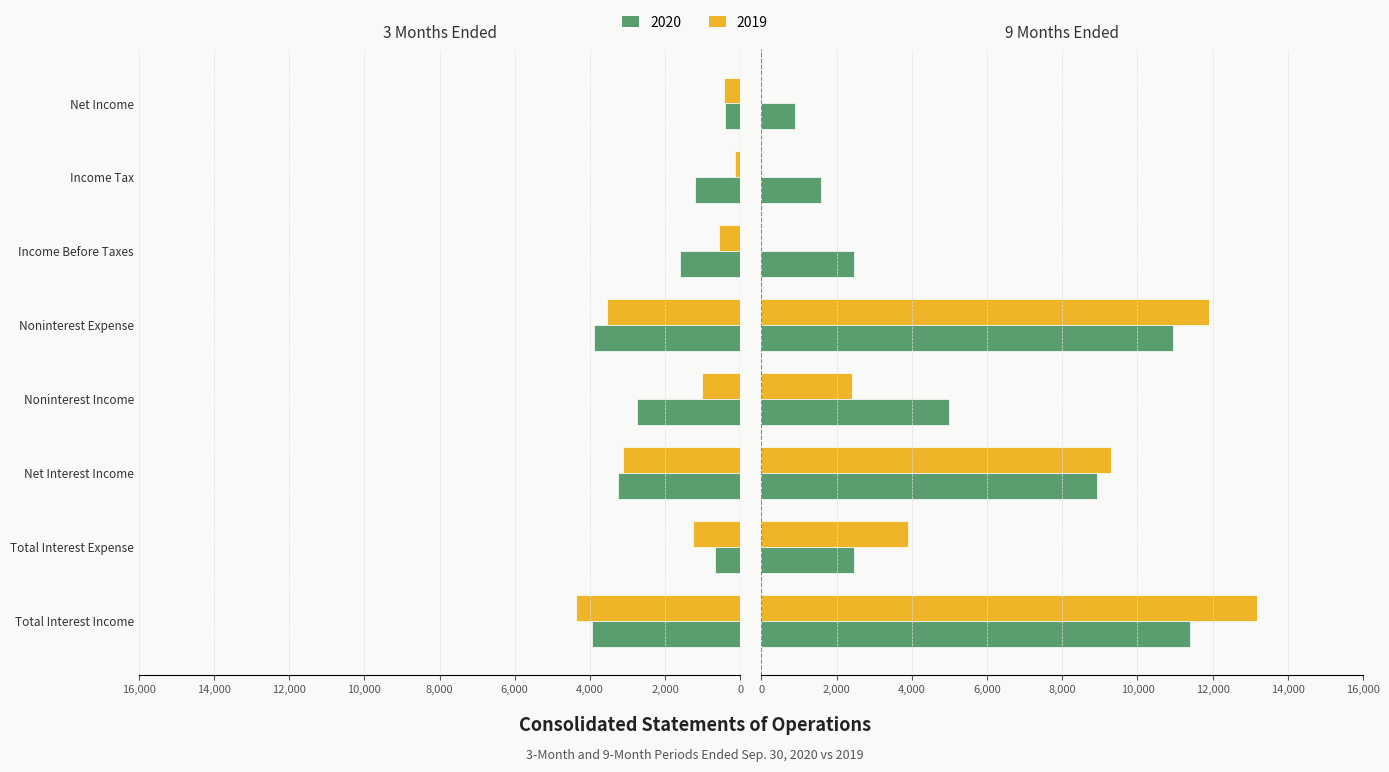

What is the greatest value displayed?

13186